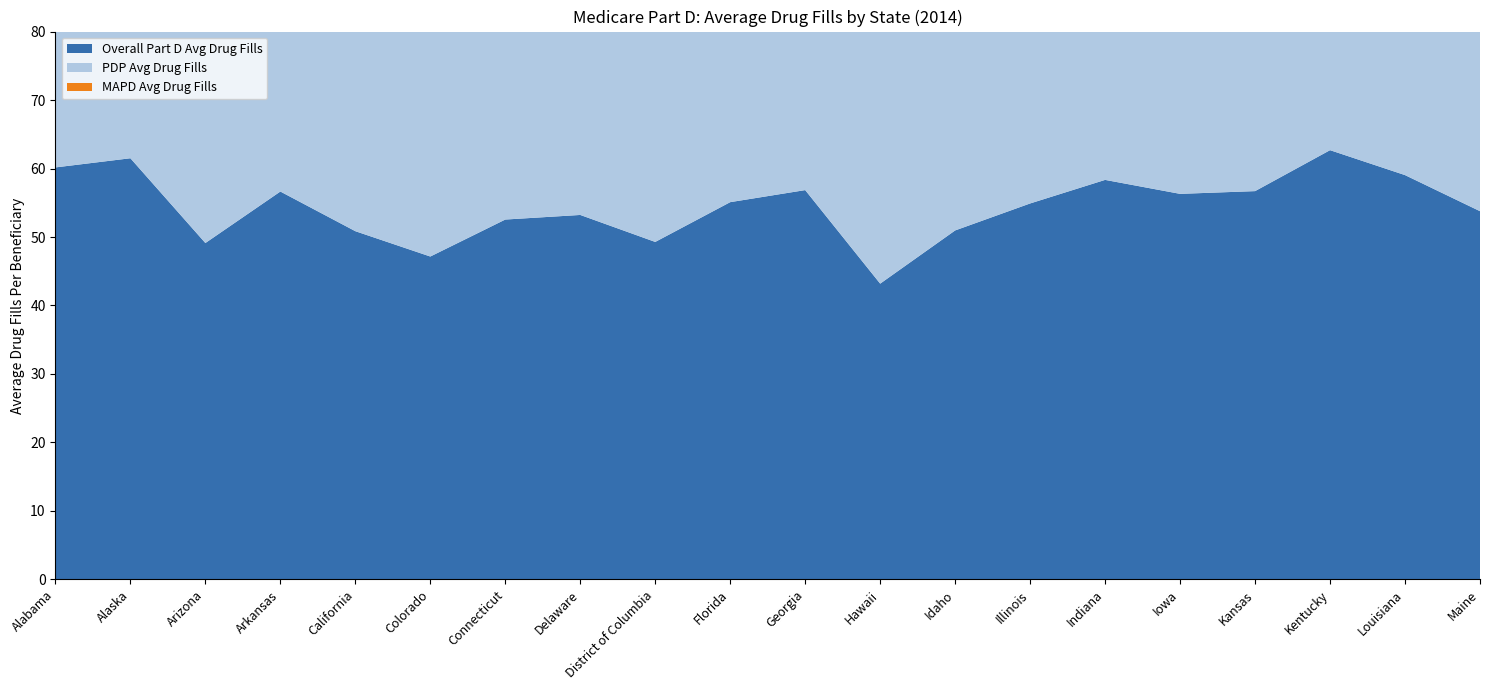

Reading left to right, extract all data points from this chart.

Overall Part D Avg Drug Fills: Alabama=60.2	Alaska=61.5	Arizona=49.1	Arkansas=56.6	California=50.9	Colorado=47.1	Connecticut=52.5	Delaware=53.2	District of Columbia=49.3	Florida=55.1	Georgia=56.9	Hawaii=43.2	Idaho=51.0	Illinois=54.9	Indiana=58.3	Iowa=56.3	Kansas=56.7	Kentucky=62.7	Louisiana=59.0	Maine=53.8
PDP Avg Drug Fills: Alabama=61.1	Alaska=61.7	Arizona=47.8	Arkansas=57.2	California=54.2	Colorado=49.0	Connecticut=55.6	Delaware=53.5	District of Columbia=50.1	Florida=57.0	Georgia=59.1	Hawaii=44.4	Idaho=54.2	Illinois=56.3	Indiana=60.4	Iowa=57.3	Kansas=57.8	Kentucky=64.5	Louisiana=61.4	Maine=57.6
MAPD Avg Drug Fills: Alabama=58.2	Alaska=46.4	Arizona=50.3	Arkansas=54.9	California=47.7	Colorado=45.2	Connecticut=46.2	Delaware=50.6	District of Columbia=46.3	Florida=53.3	Georgia=53.6	Hawaii=42.5	Idaho=46.6	Illinois=50.6	Indiana=52.3	Iowa=51.0	Kansas=51.6	Kentucky=57.5	Louisiana=55.4	Maine=43.7